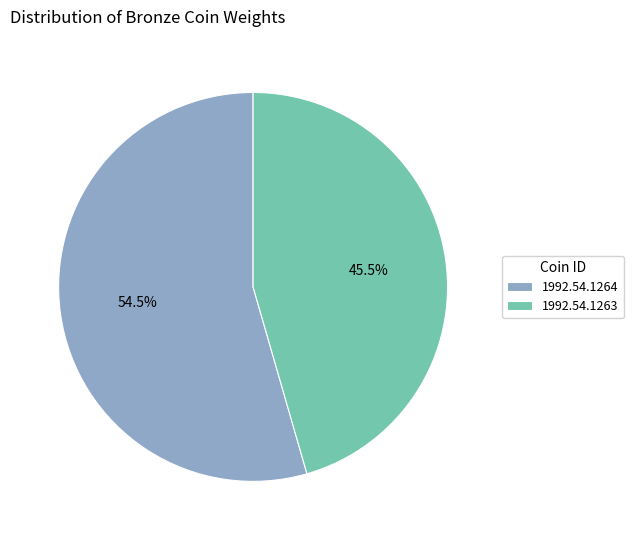

Which slice is the largest?

1992.54.1264